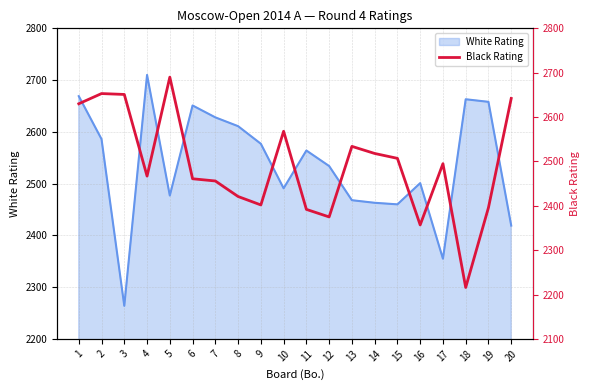

Which category has the lowest value across all series?

18